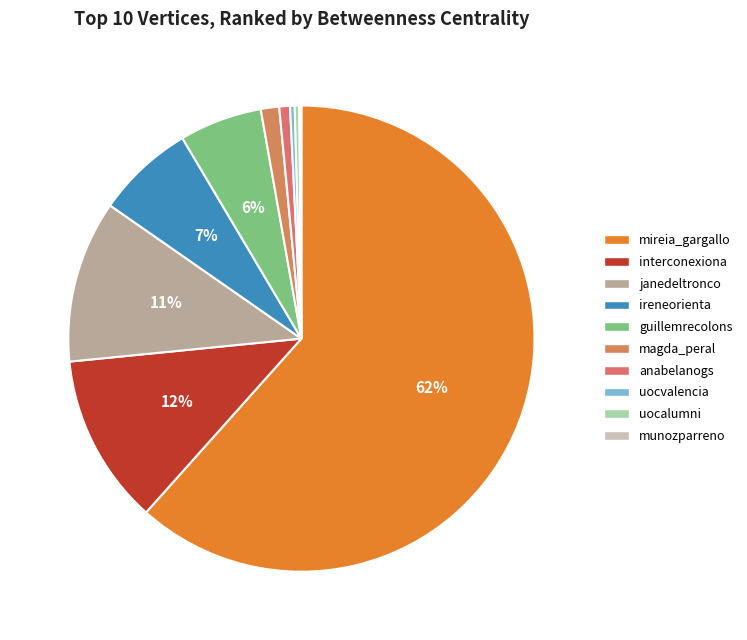

Rank the categories by value from highest to lowest.

mireia_gargallo, interconexiona, janedeltronco, ireneorienta, guillemrecolons, magda_peral, anabelanogs, uocvalencia, uocalumni, munozparreno